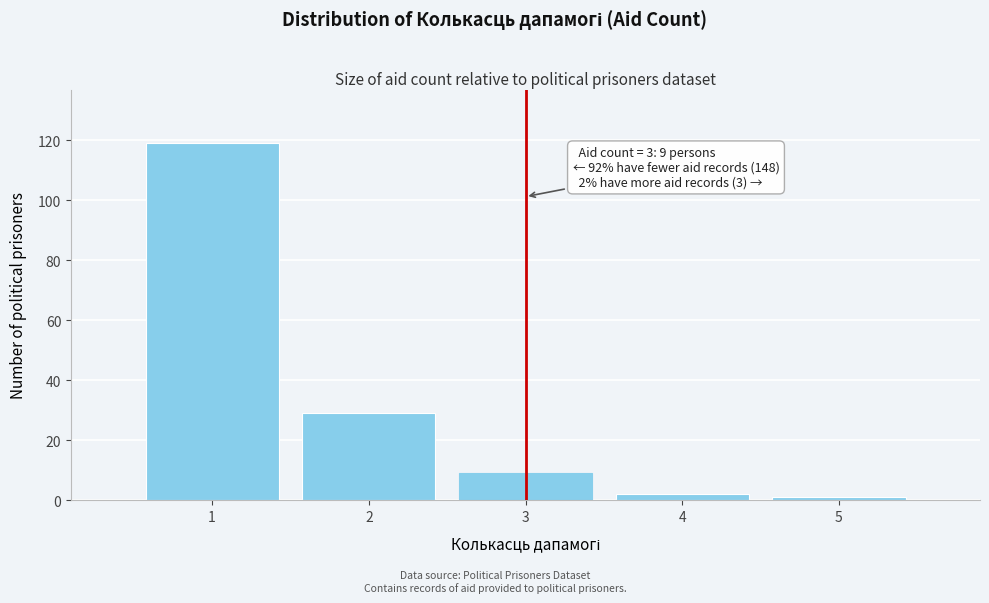

Reading left to right, list all the values displayed in this chart.

119	29	9	2	1